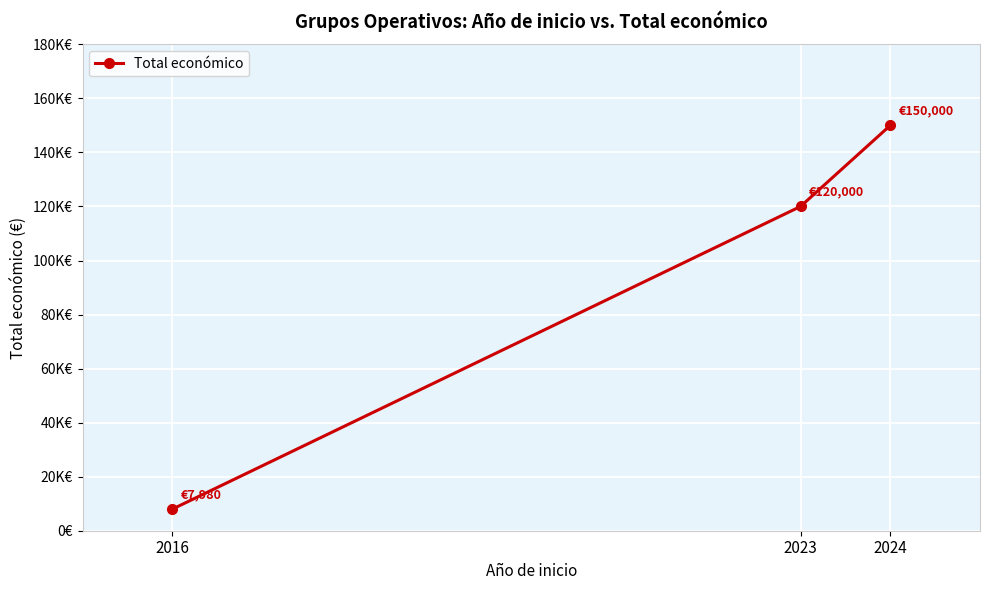

What is the change in value from 2016 to 2023?

+112020